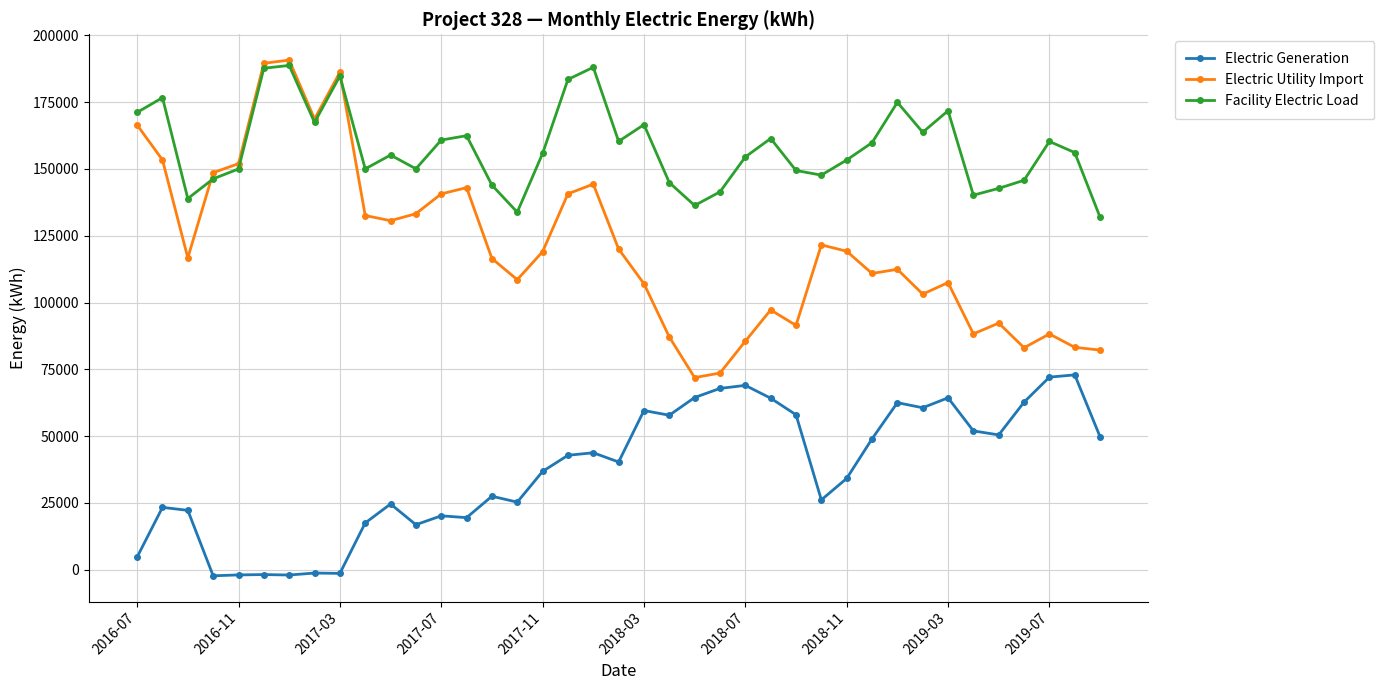

Does the chart have visible grid lines?

Yes